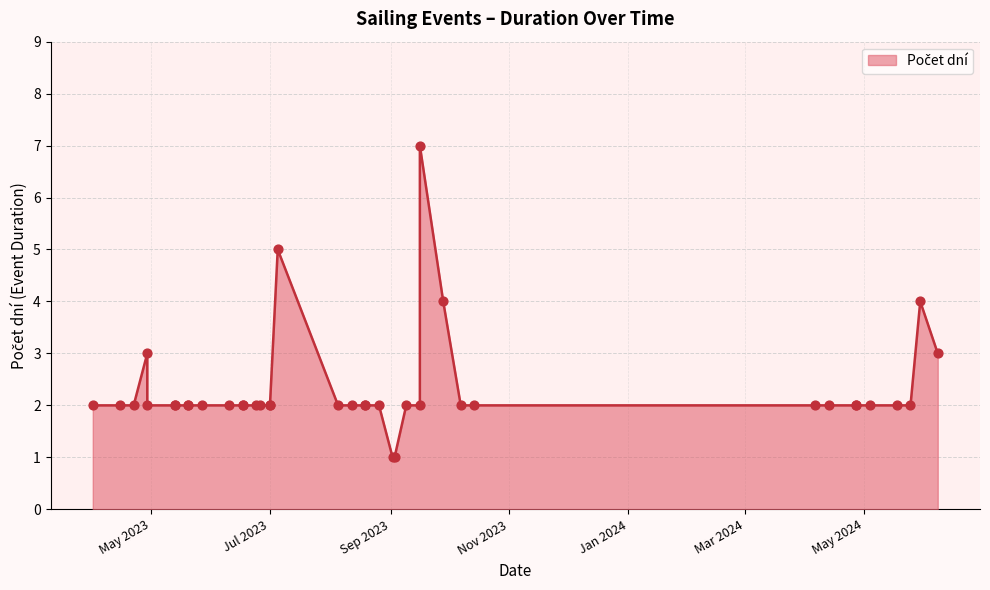

What is the ratio of the value at 27.04.2024 to the value at 08.06.2024?

0.7